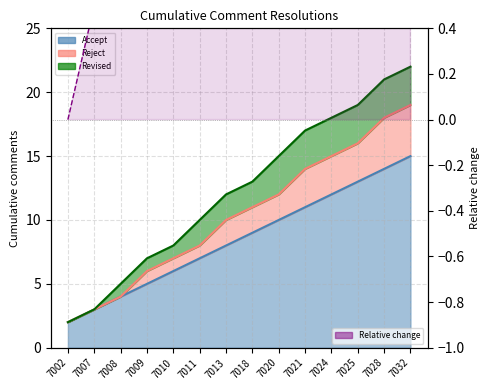

What is the sum of all Relative change values?

72.0